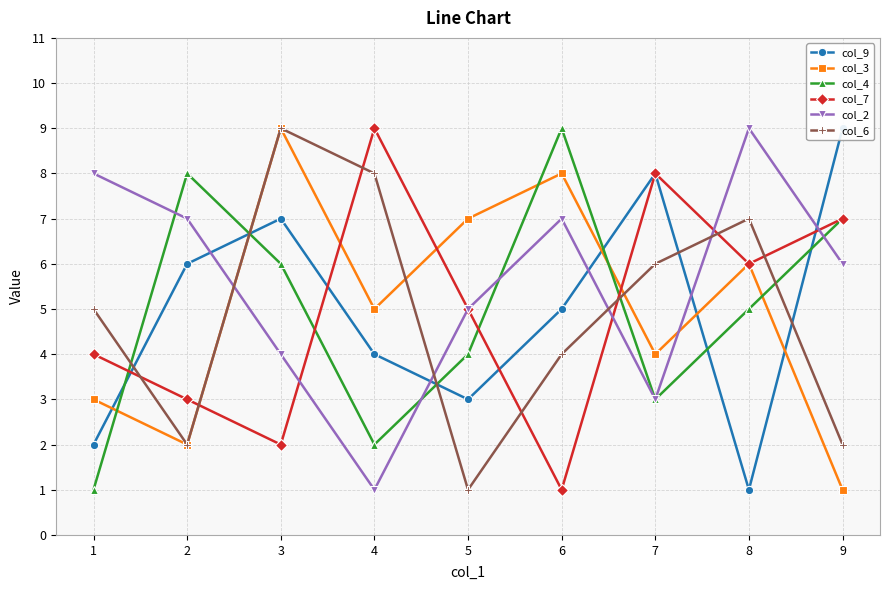

At which category is the sum across all series the highest?

3